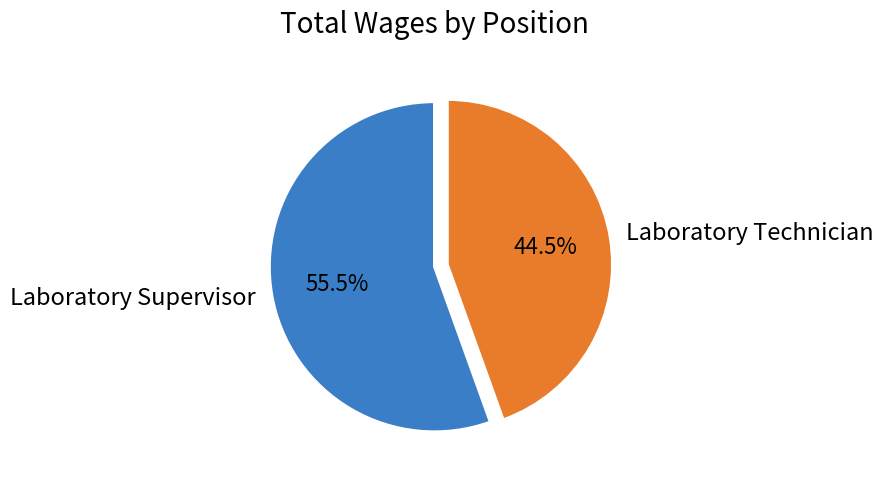

Which category has the biggest portion of the pie?

Laboratory Supervisor